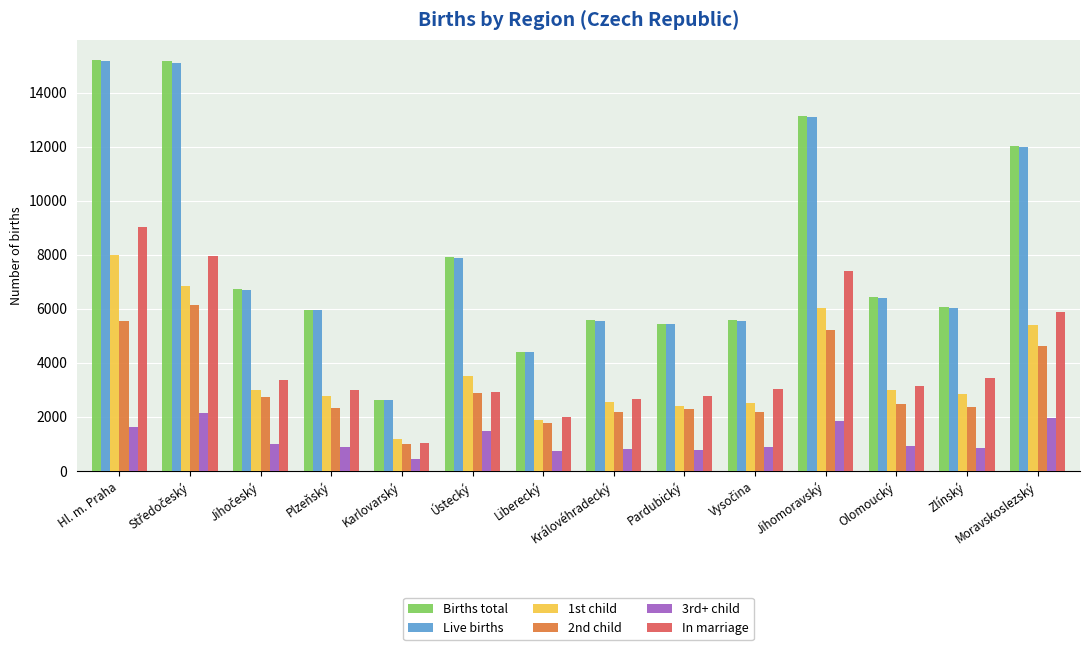

Read the Live births value at Ústecký.

7886